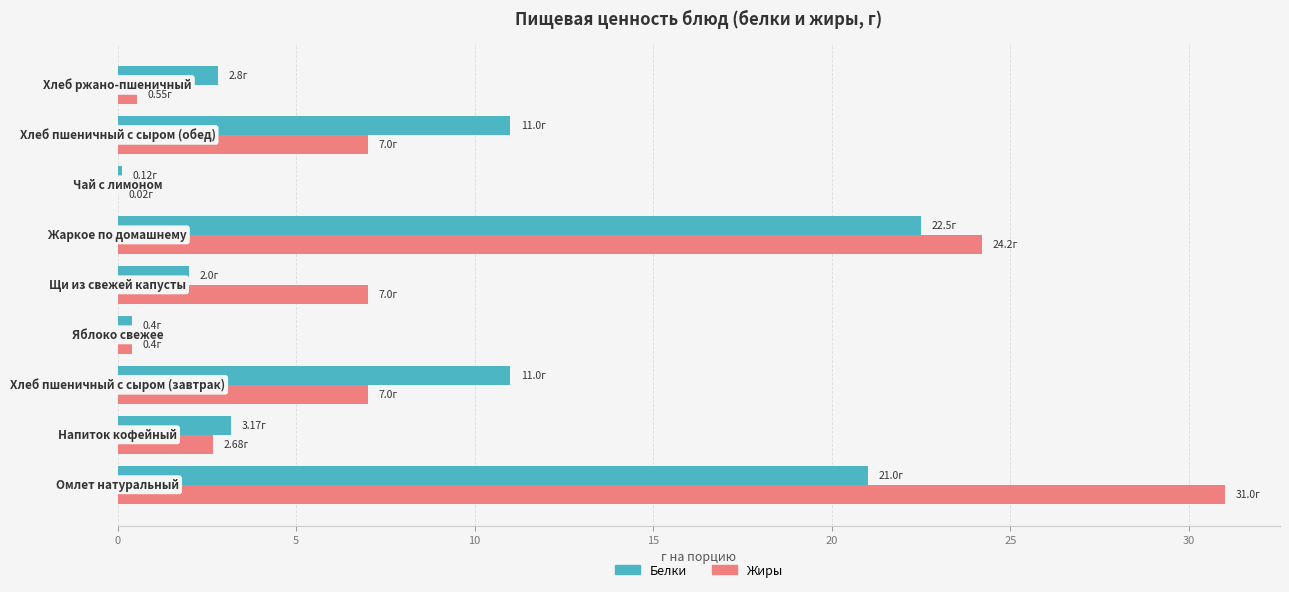

What is the sum of all Белки values?

74.0